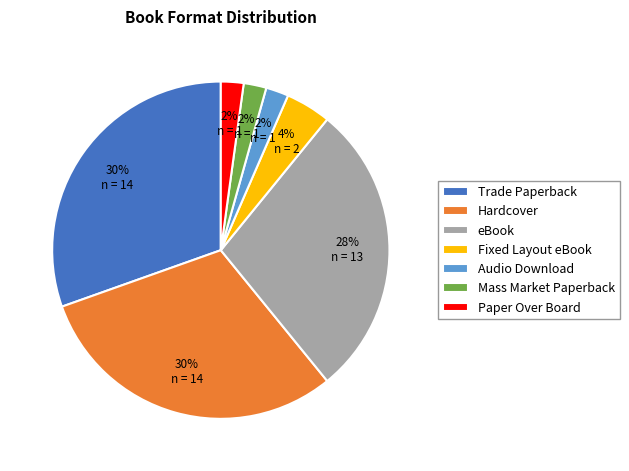

Approximately how many times larger is the value at Audio Download compared to Paper Over Board?

1.0